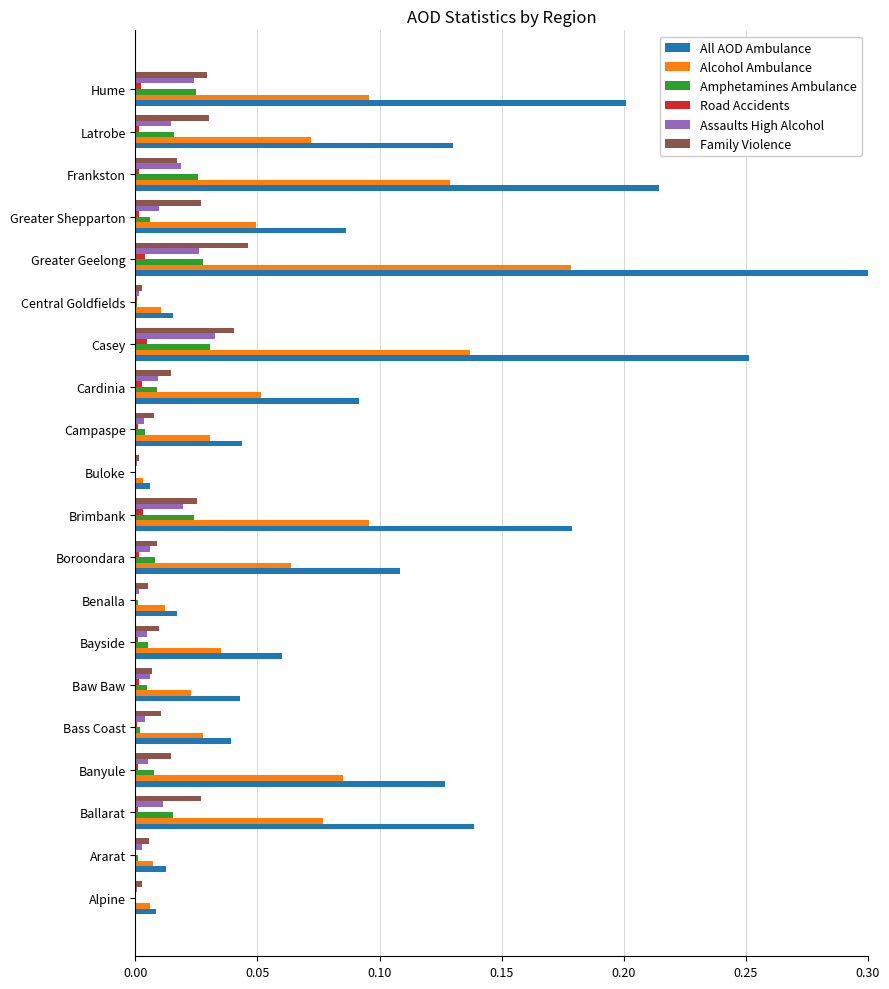

Is it true that All AOD Ambulance equals 0.2 at Hume?

True